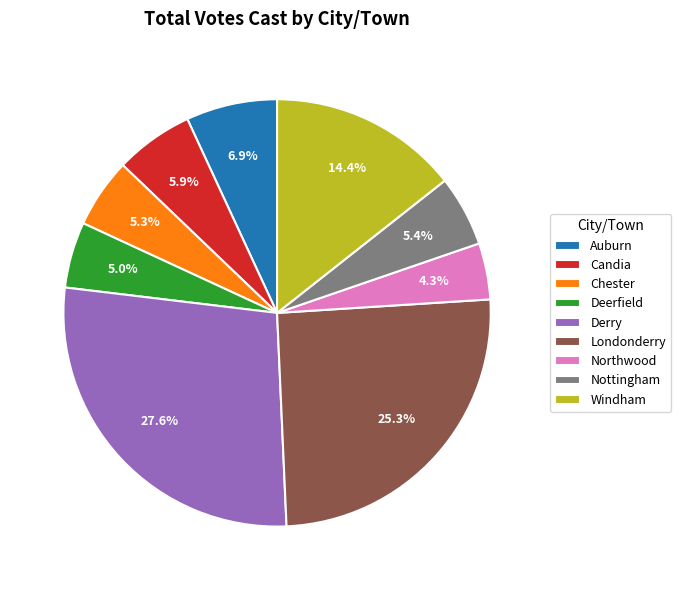

Is it true that Candia is 6% of the pie?

True